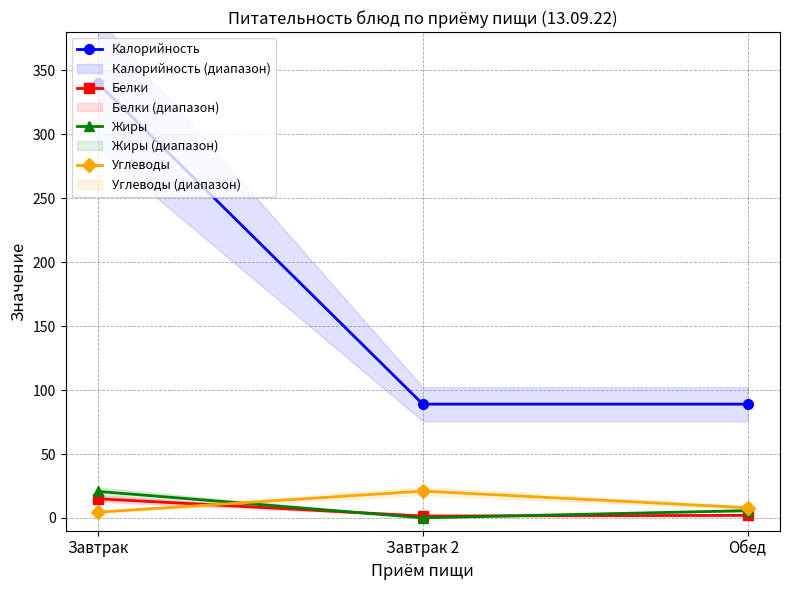

Reading left to right, list all the values displayed in this chart.

Калорийность: Завтрак=340.0	Завтрак 2=89.0	Обед=89.0
Белки: Завтрак=15.0	Завтрак 2=1.5	Обед=2.0
Жиры: Завтрак=20.8	Завтрак 2=0.1	Обед=5.7
Углеводы: Завтрак=4.5	Завтрак 2=21.0	Обед=8.0